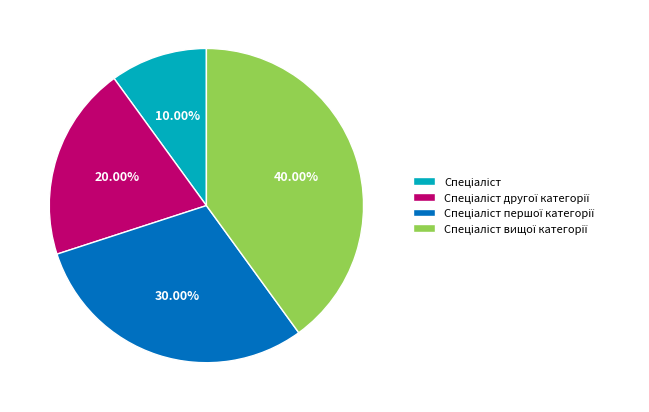

Is there a majority slice in this chart?

No